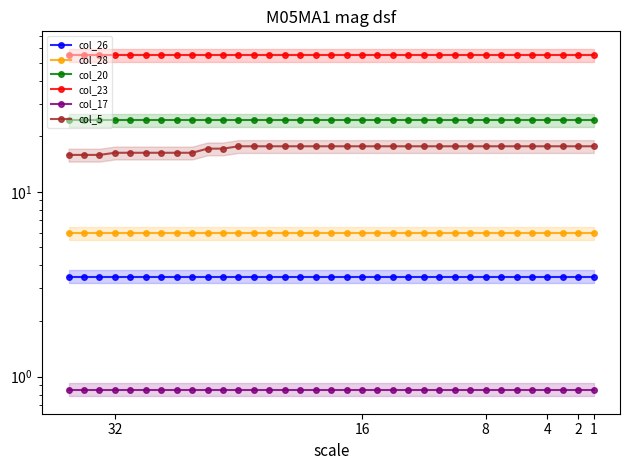

Which series has the largest total across all categories?

col_23